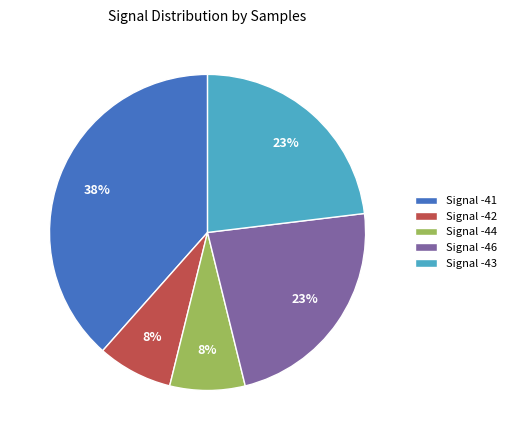

Is there any slice that represents more than half of the pie?

No